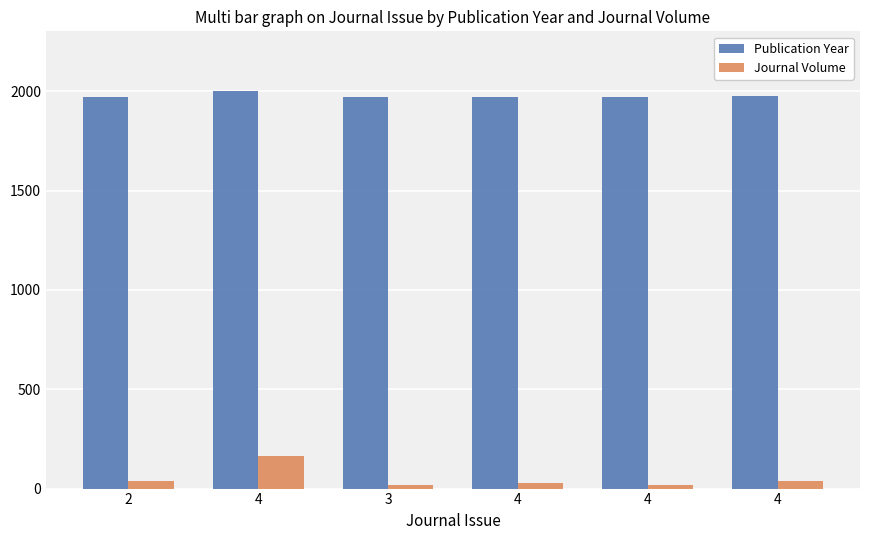

What is the spread (max minus min) of values at 4?

1840